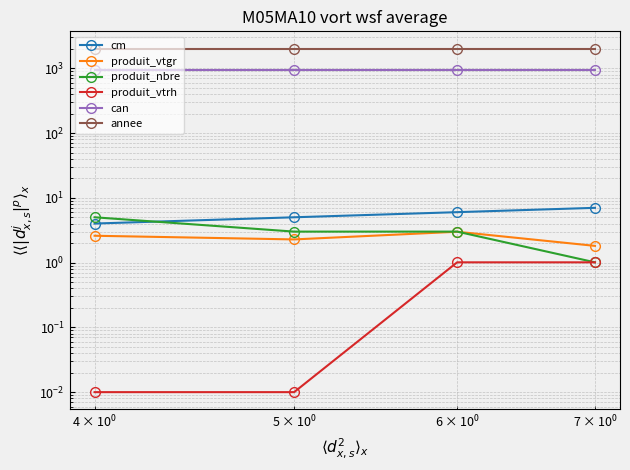

What is the minimum value for annee?

2021.0